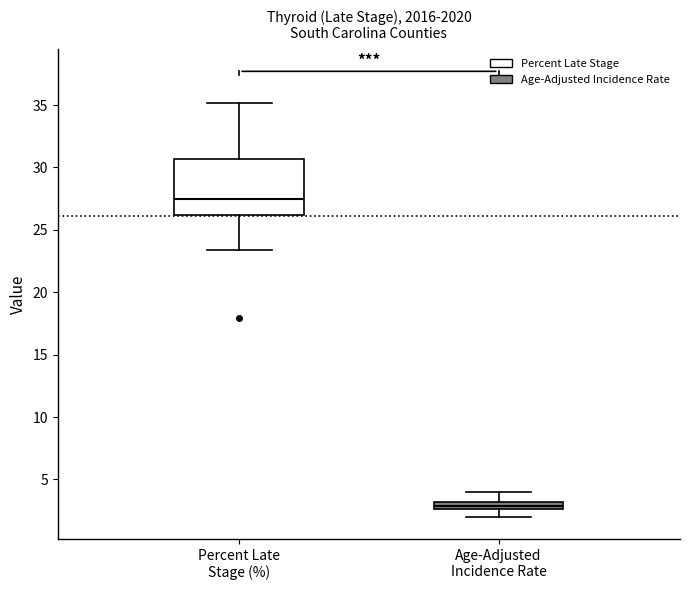

Which box's median line is the highest?

Percent Late Stage (%)